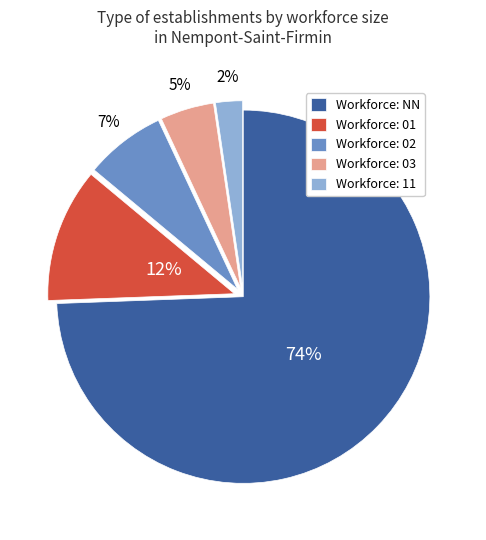

To the nearest percent, what is the combined percentage of Workforce: 02 and Workforce: NN?

81%